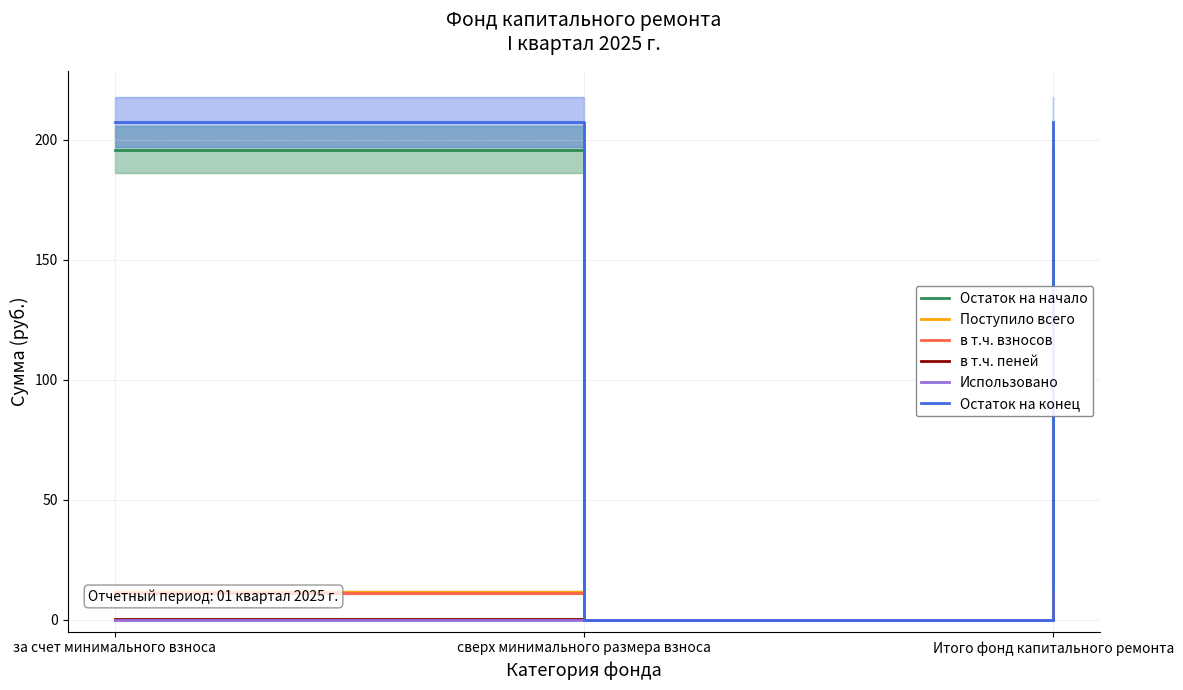

Rank the categories by в т.ч. взносов value from highest to lowest.

за счет минимального взноса, Итого фонд капитального ремонта, сверх минимального размера взноса